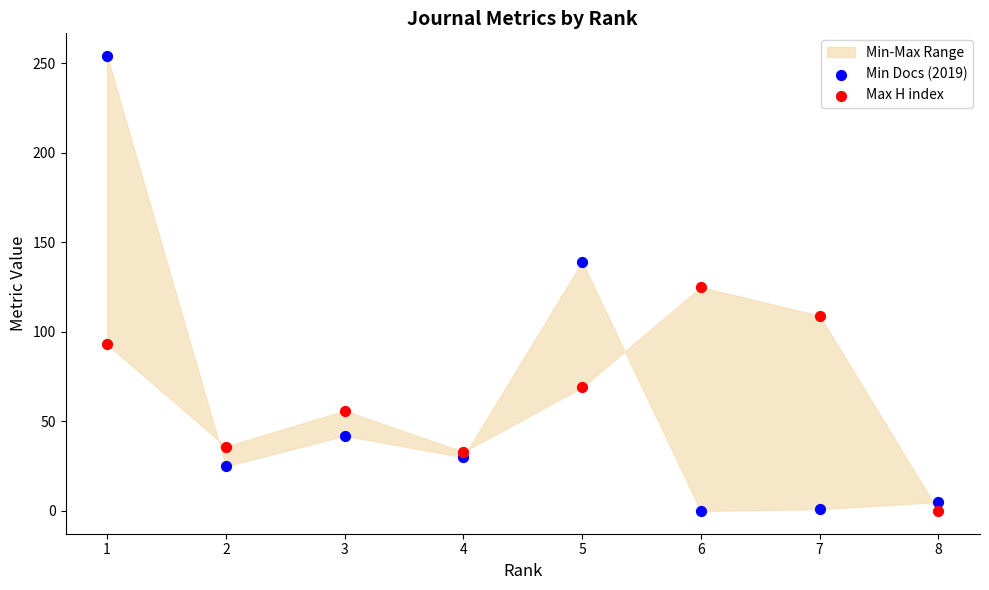

Which series contains the highest Y value?

Min Docs (2019)